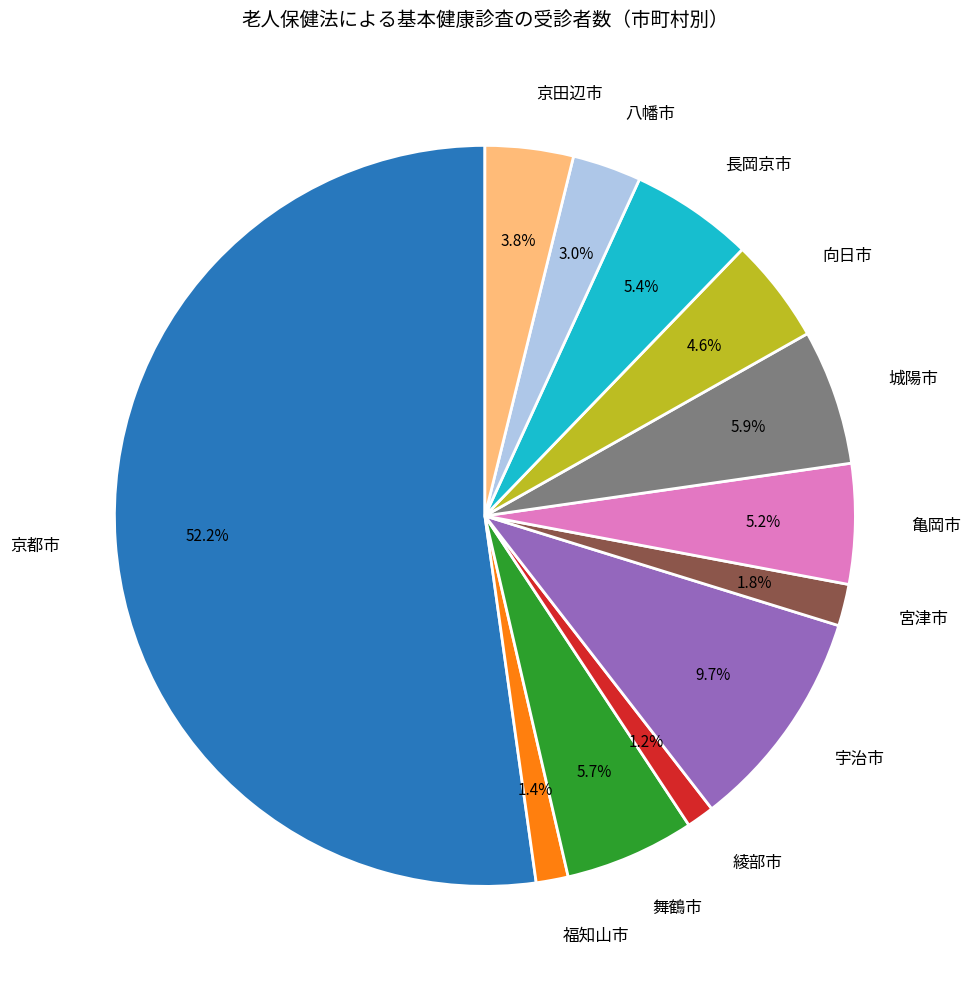

Does 宮津市 represent more than half of the total?

No